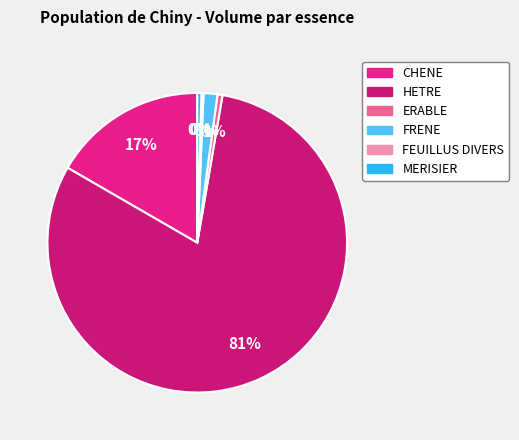

Which slice represents more than half of the pie?

HETRE